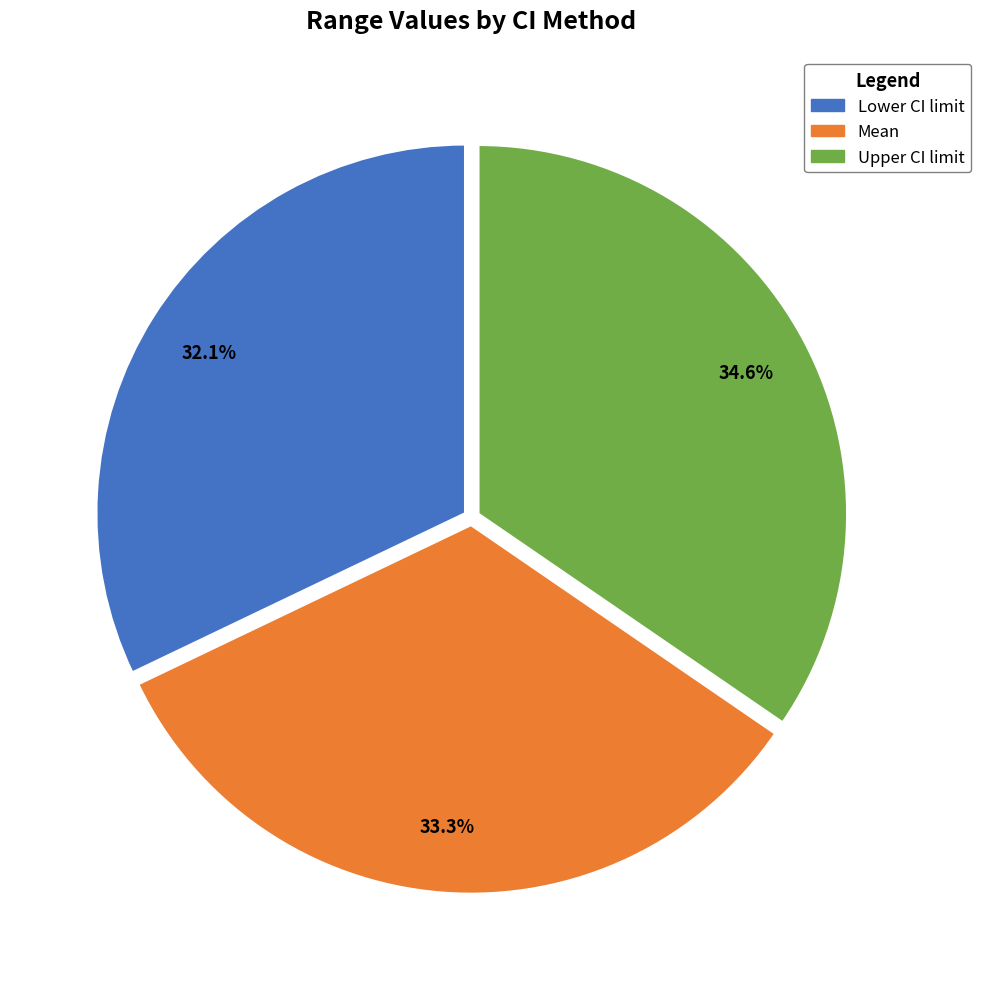

Approximately how many times larger is the value at Upper CI limit compared to Lower CI limit?

1.1